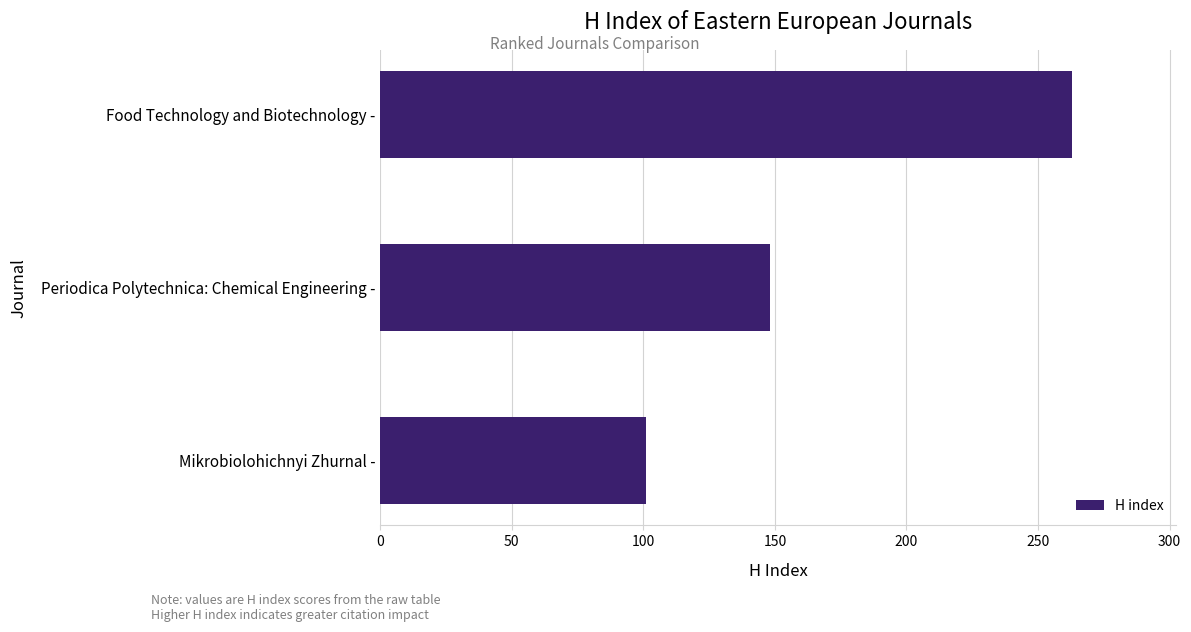

What is the average value?

171